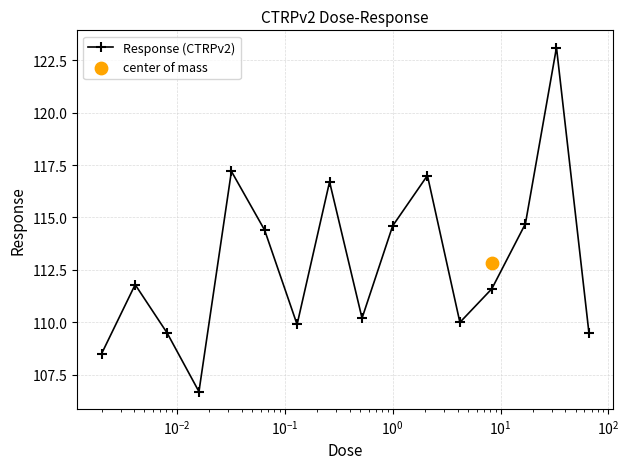

True or false: Response (CTRPv2) has more than 2 interior local peaks.

True